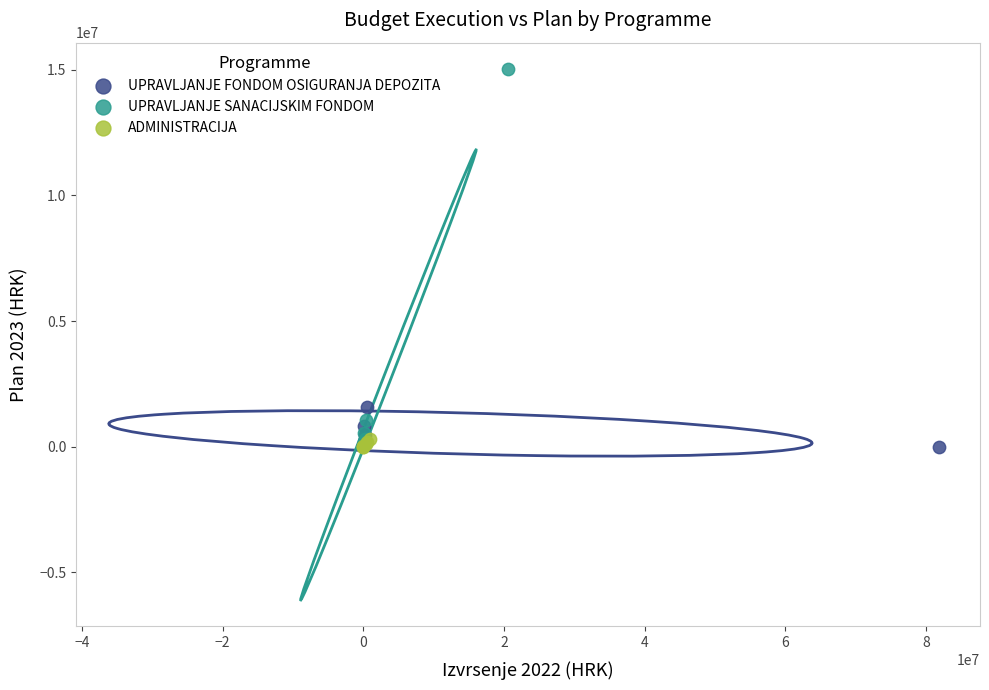

Which series has the widest spread of Y values?

UPRAVLJANJE SANACIJSKIM FONDOM